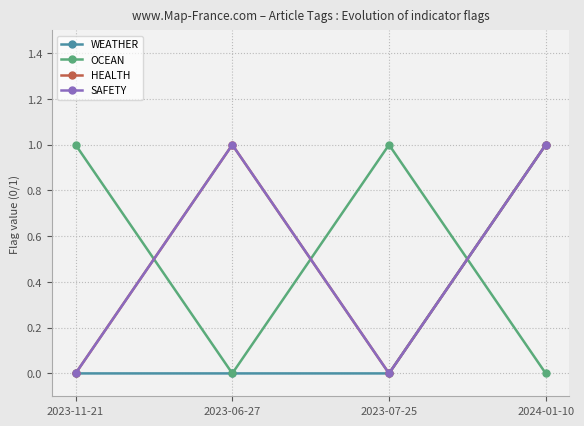

Where is SAFETY nearest to the value 0?

2023-11-21